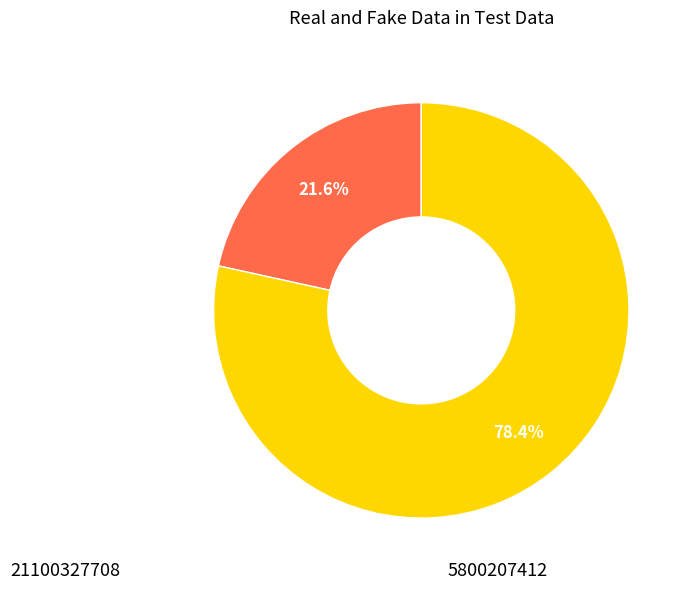

Is there a majority slice in this chart?

Yes